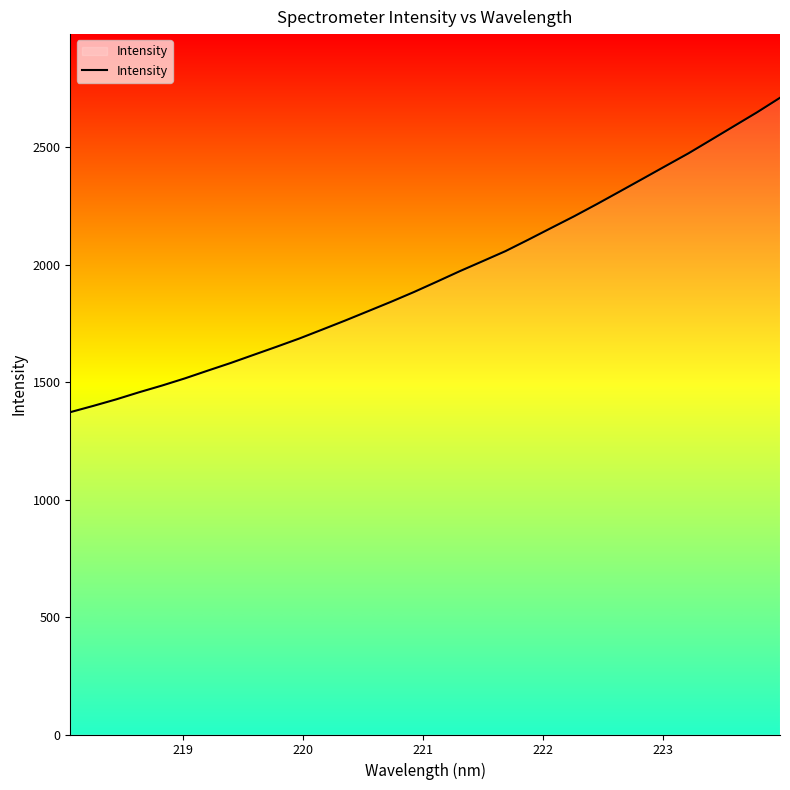

What is the maximum value shown in the chart?

2711.6